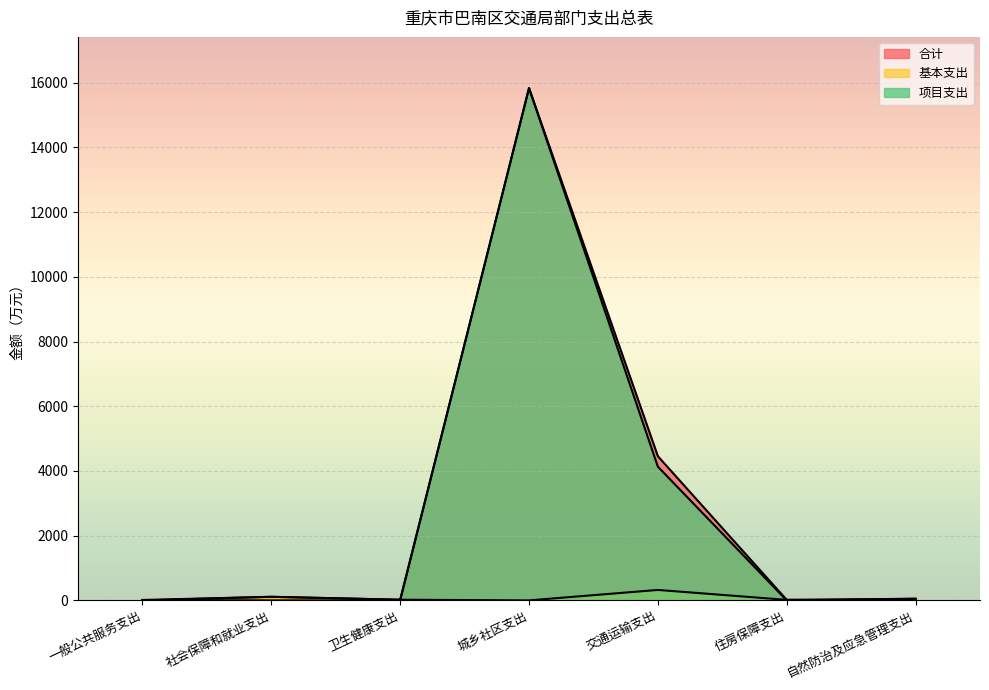

What is the average value of the 项目支出 series?

2860.7